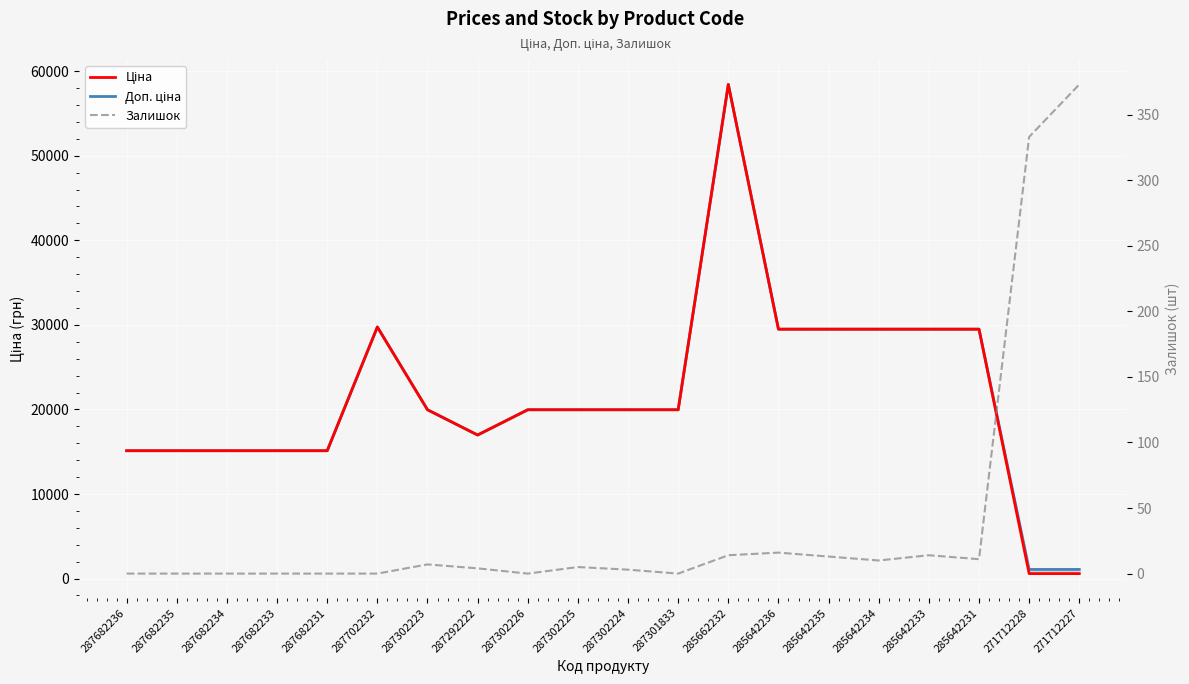

What is the difference between the Ціна values at 287302226 and 285642231?

9527.3